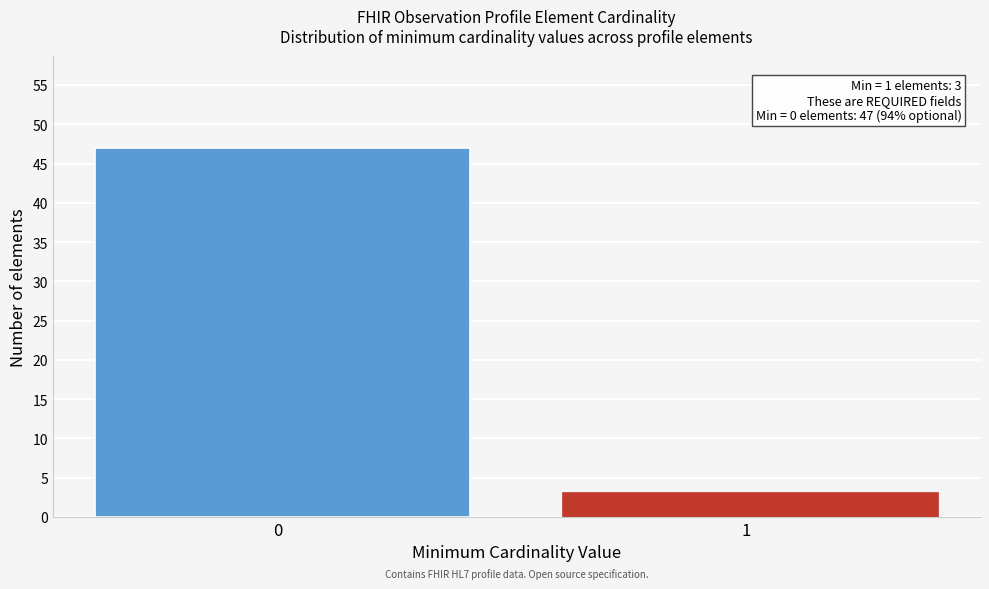

Reading right to left, transcribe all the data shown in this chart.

3	47